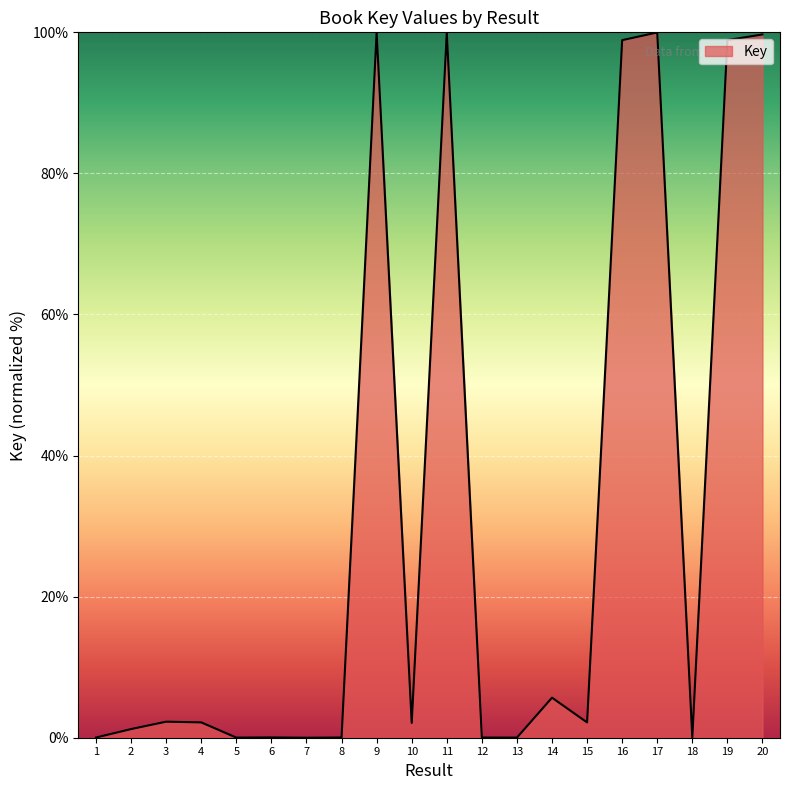

The value at 1 is 0.0. True or false?

True